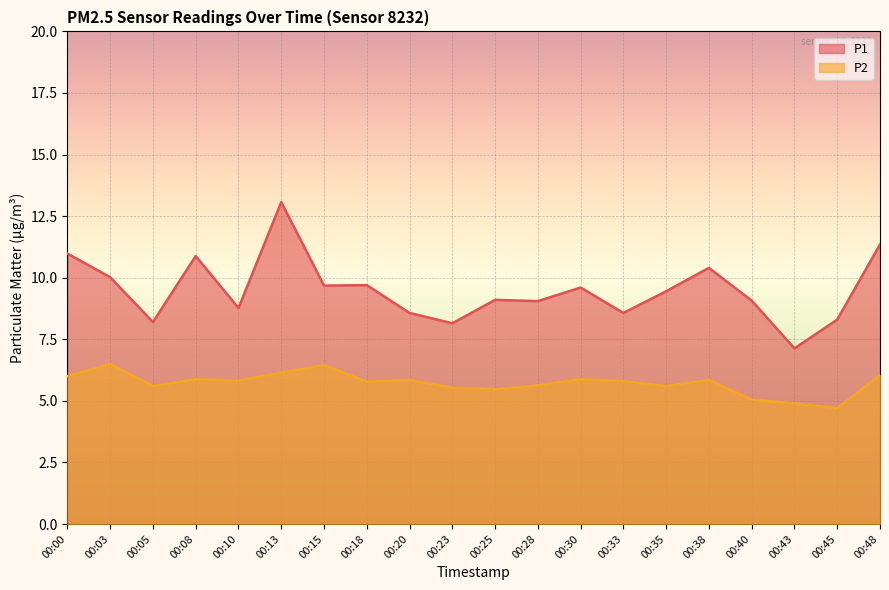

What is the greatest value displayed?

13.1